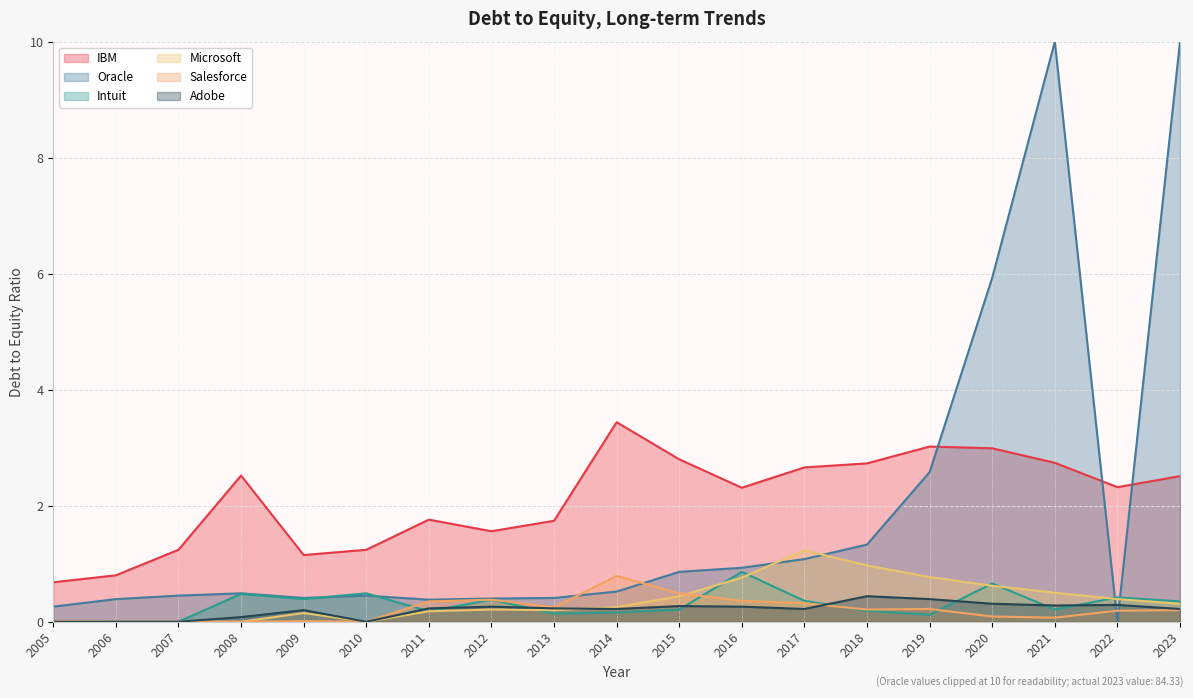

The IBM series shows 2.3 at 2022. True or false?

True